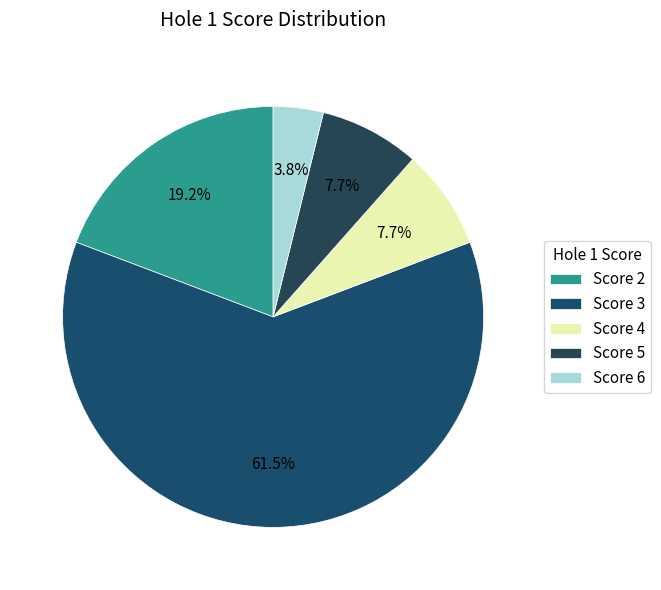

To the nearest percent, what is the combined percentage of Score 4 and Score 5?

15%